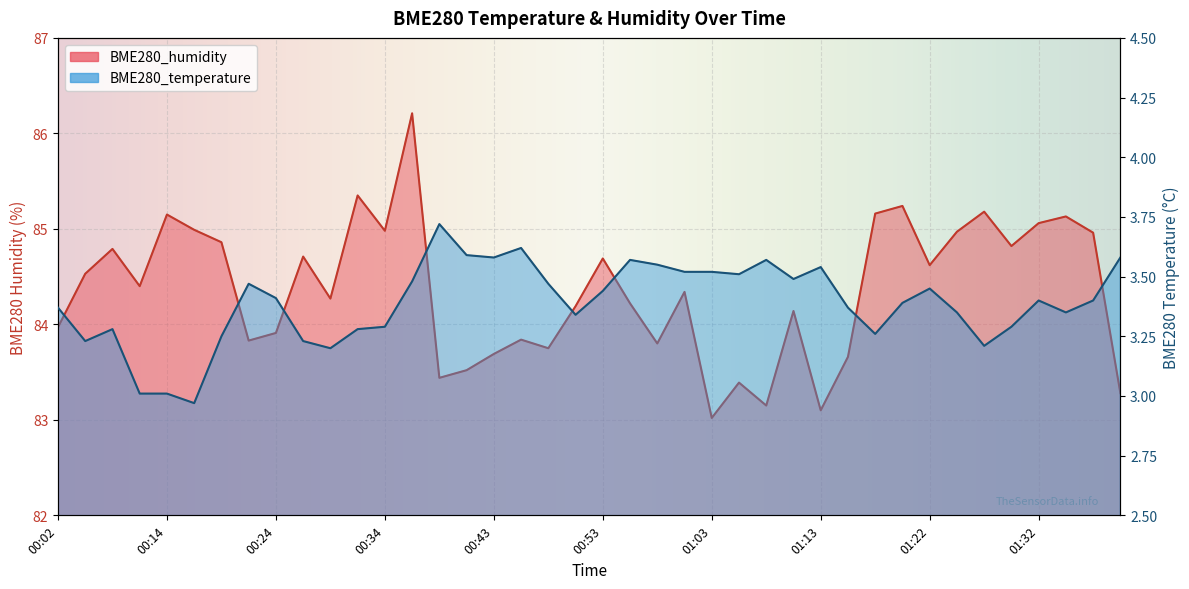

How many lines are shown in the chart?

2